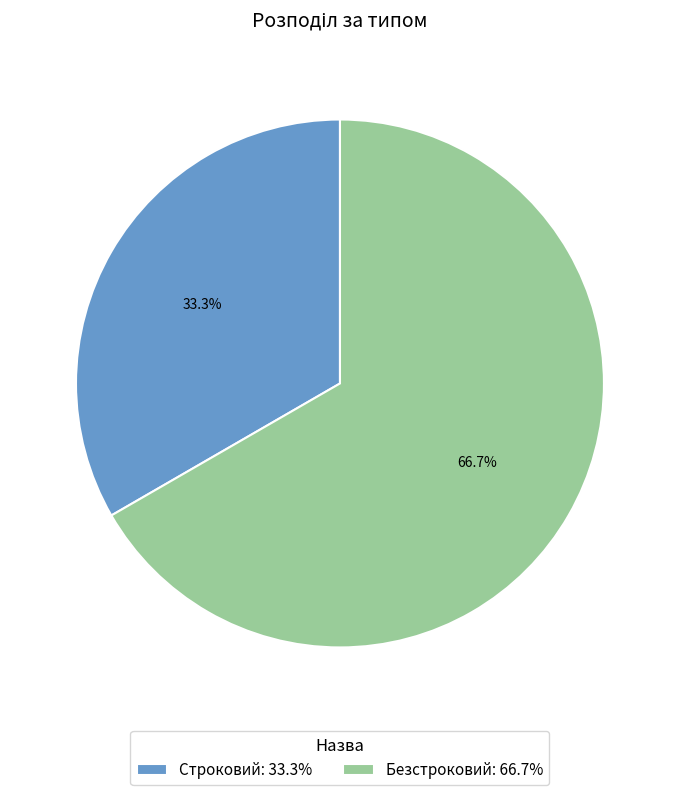

What is the total percentage of Безстроковий and Строковий?

100.0%